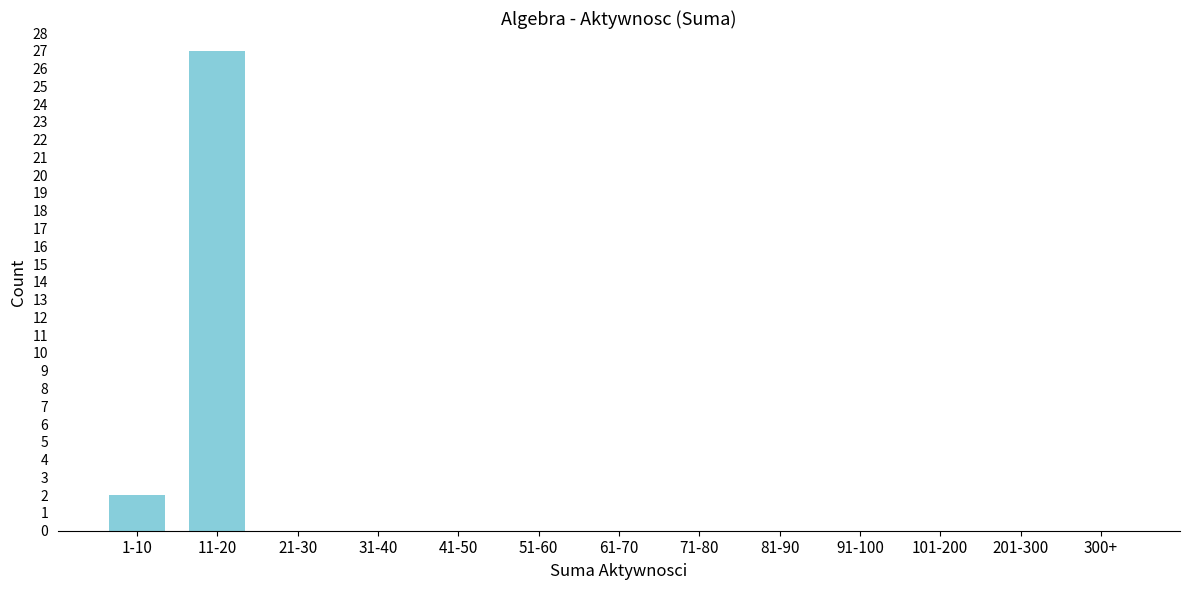

Reading left to right, transcribe all the data shown in this chart.

1-10=2	11-20=27	21-30=0	31-40=0	41-50=0	51-60=0	61-70=0	71-80=0	81-90=0	91-100=0	101-200=0	201-300=0	300+=0